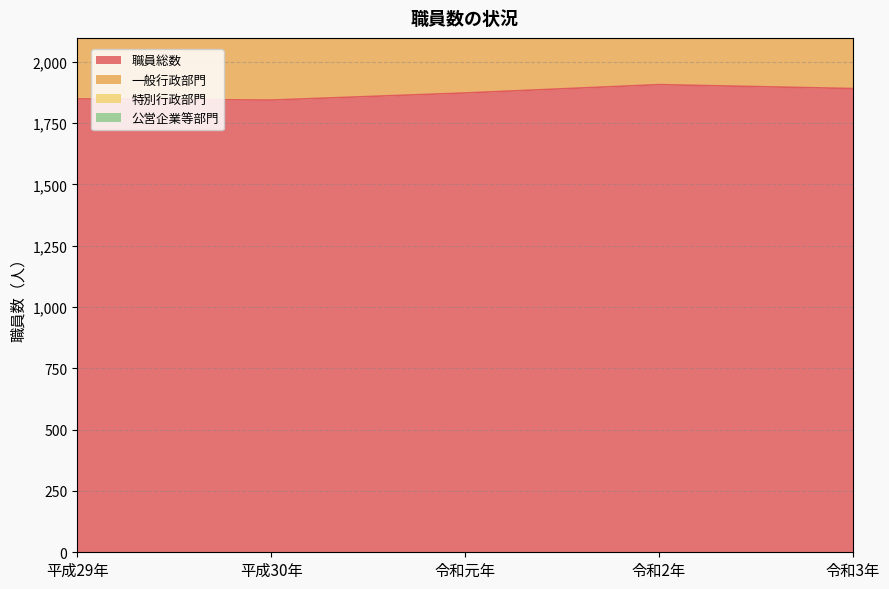

Which series changed the most between 平成30年 and 令和3年?

公営企業等部門